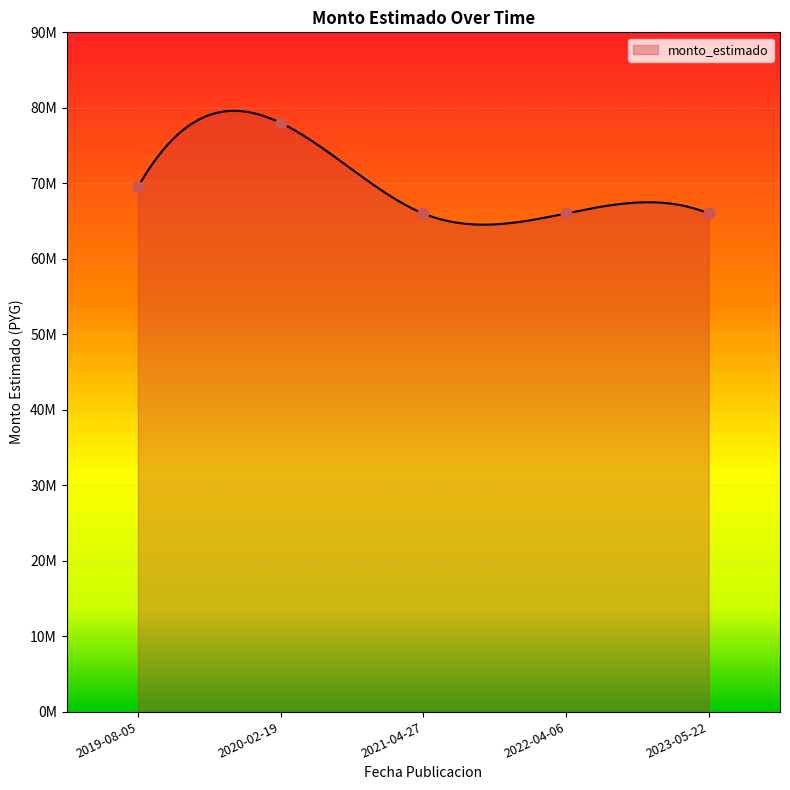

What is the change in value from 2020-02-19 to 2022-04-06?

-12000000